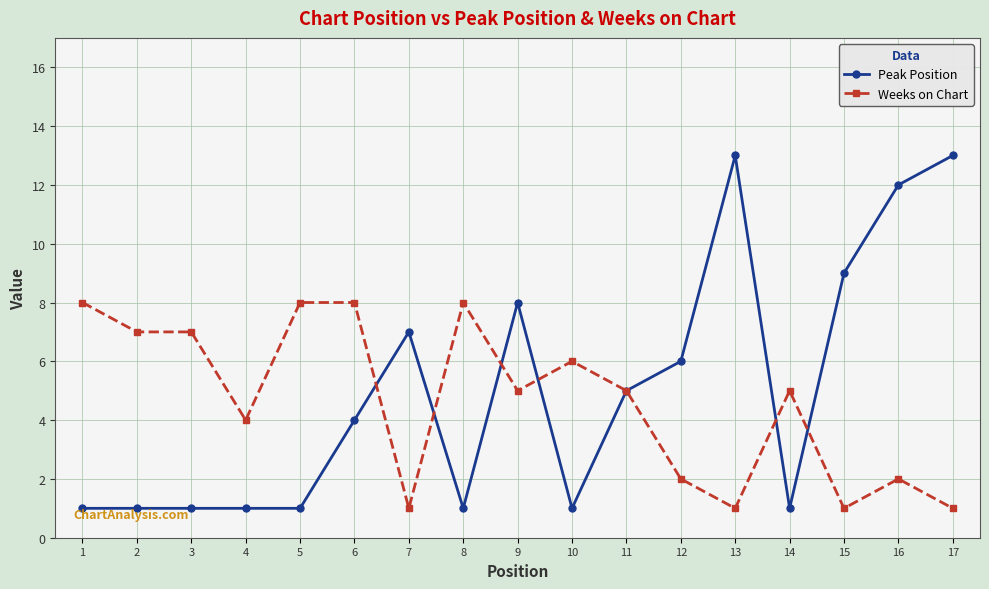

What is the maximum value for Weeks on Chart?

8